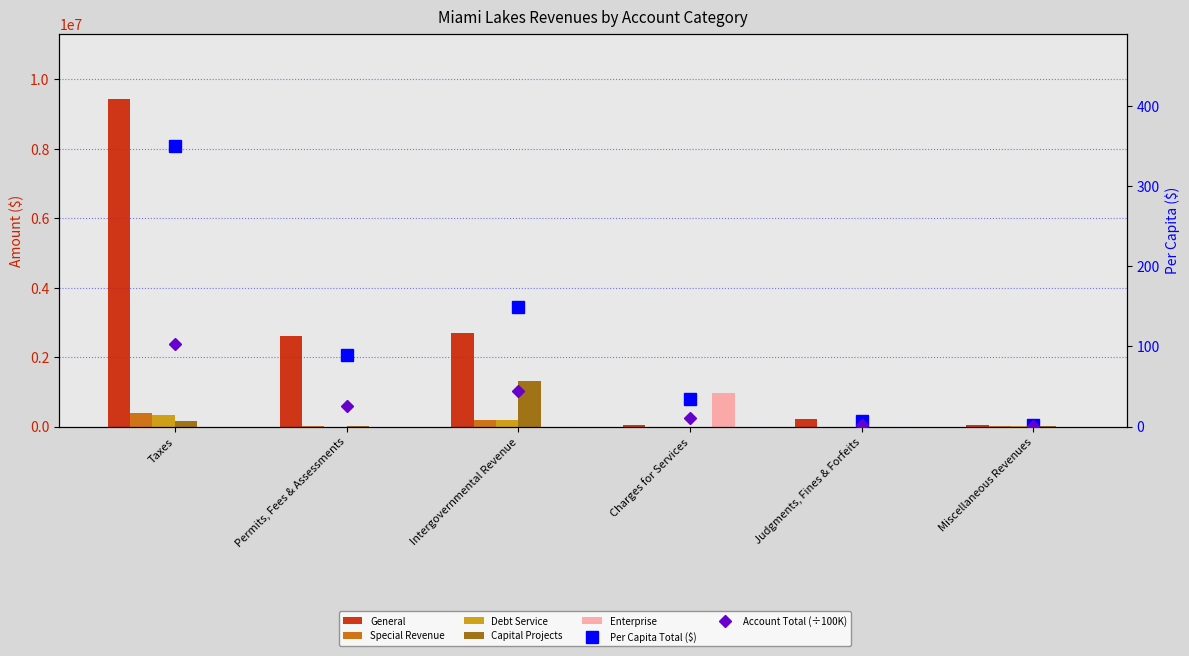

How many data points in Account Total are less than 26?

3